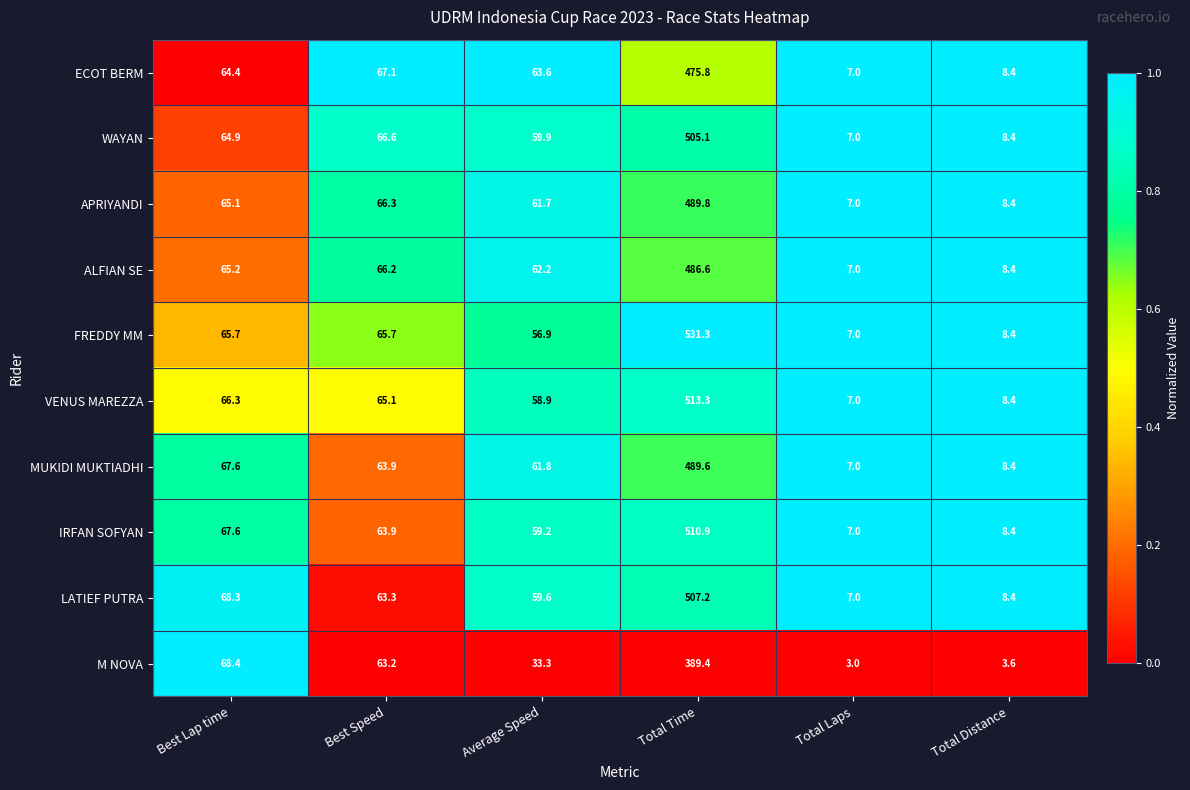

At which category is the sum across all series the highest?

Total Time